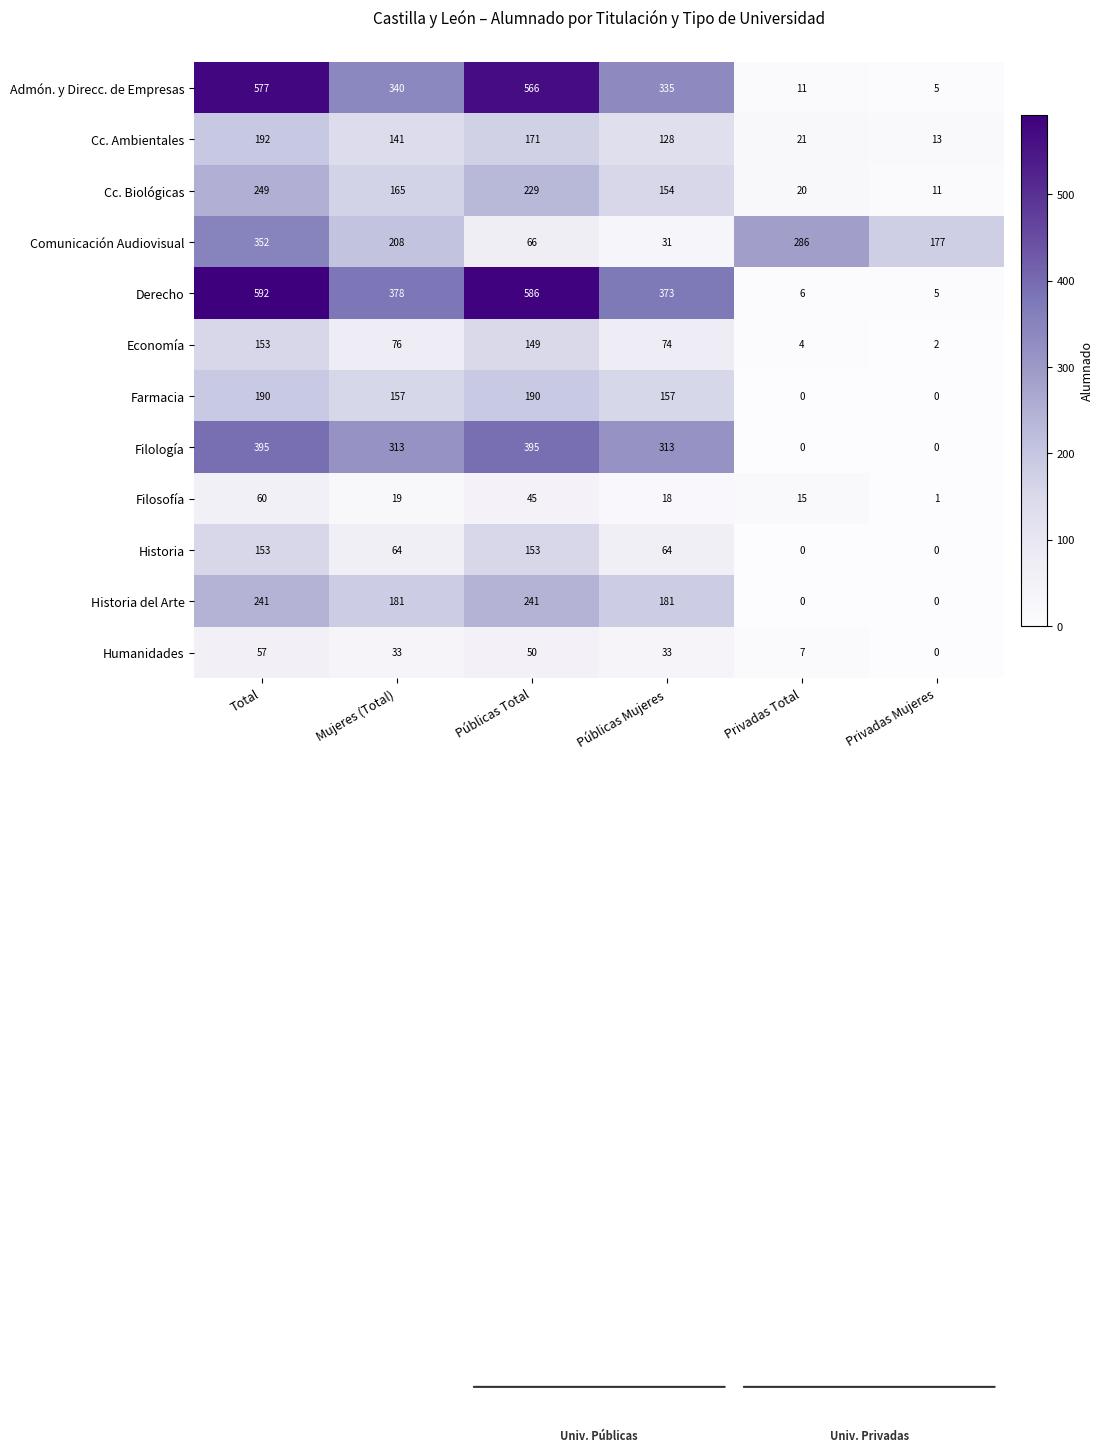

At how many categories does at least one series exceed 287?

4